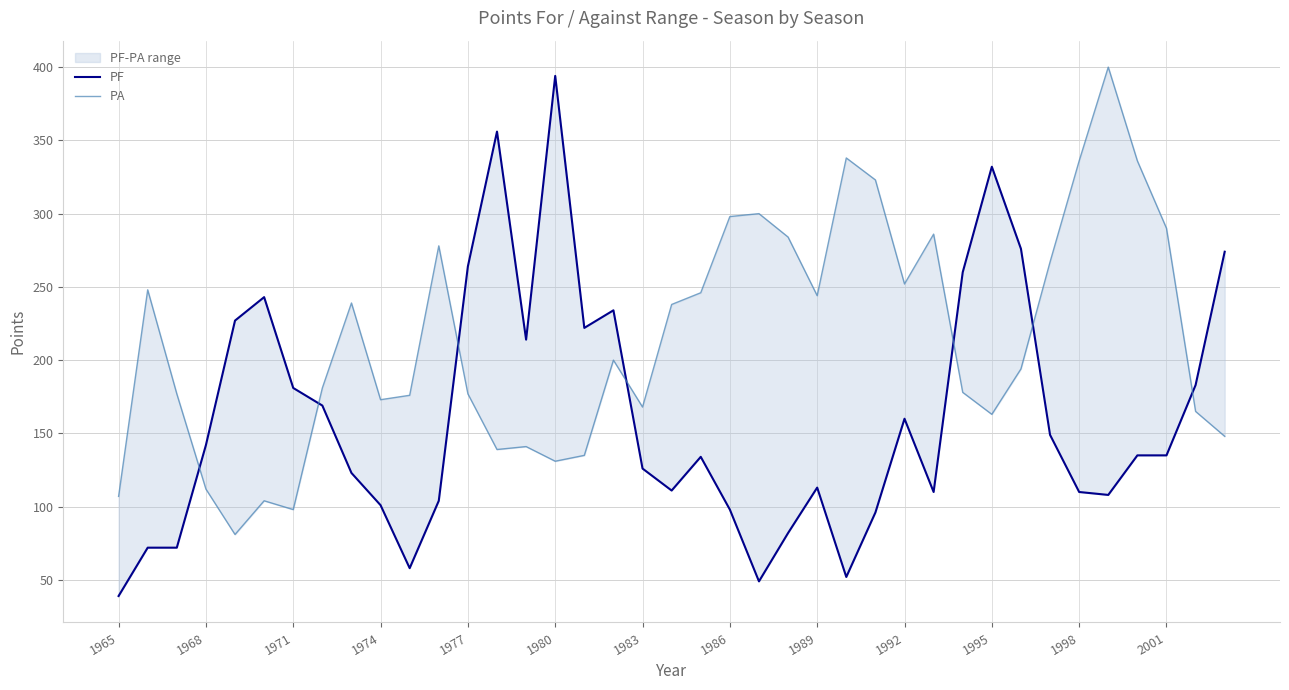

Reading left to right, transcribe all the data shown in this chart.

PF: 39	72	72	142	227	243	181	169	123	101	58	104	264	356	214	394	222	234	126	111	134	98	49	82	113	52	96	160	110	260	332	276	149	110	108	135	135	183	274
PA: 107	248	177	112	81	104	98	181	239	173	176	278	177	139	141	131	135	200	168	238	246	298	300	284	244	338	323	252	286	178	163	194	267	336	400	336	290	165	148